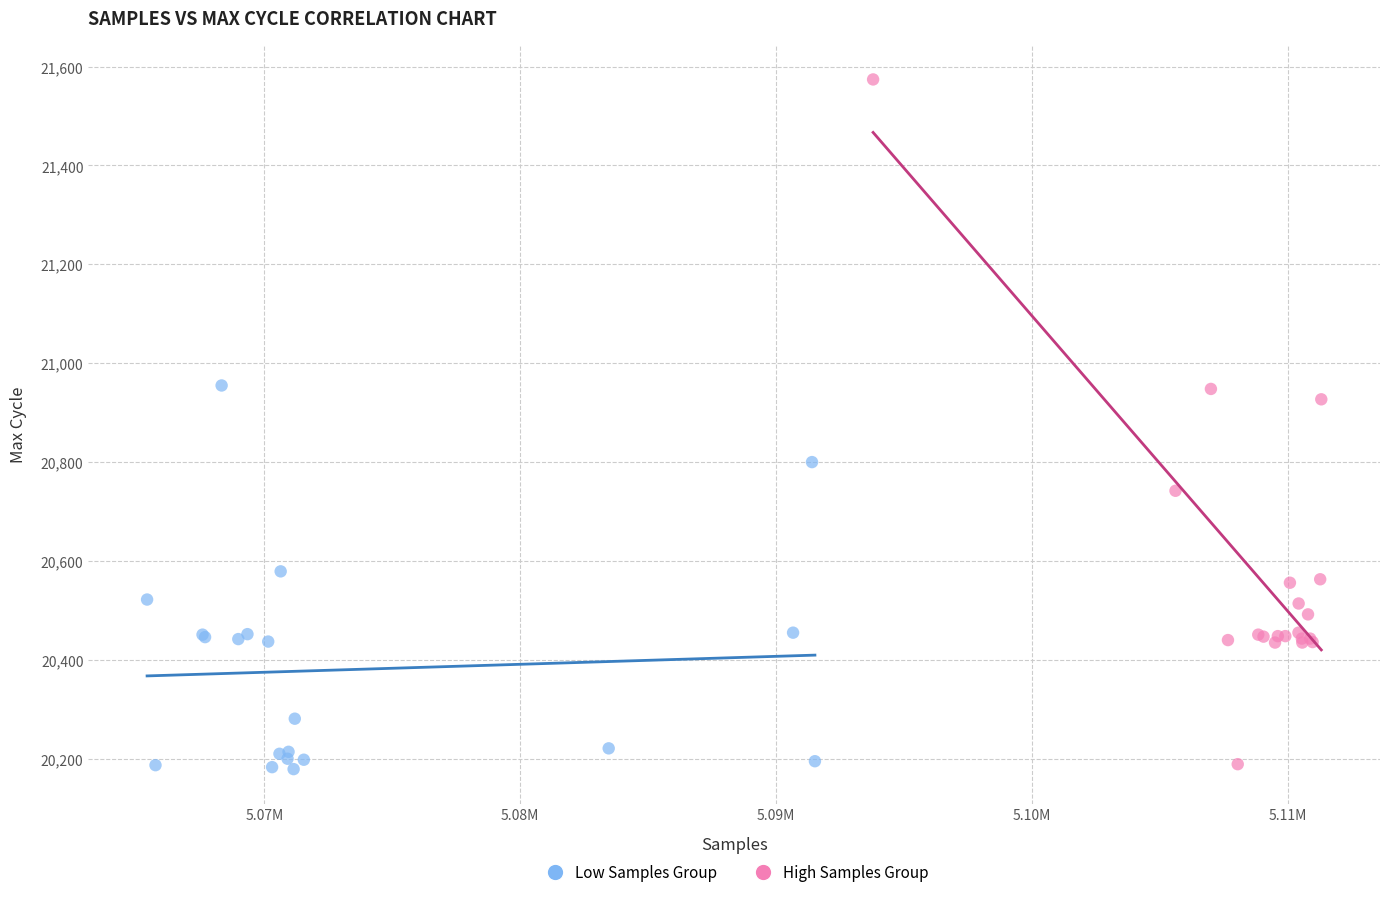

Which series has the largest Y range (max minus min)?

High Samples Group